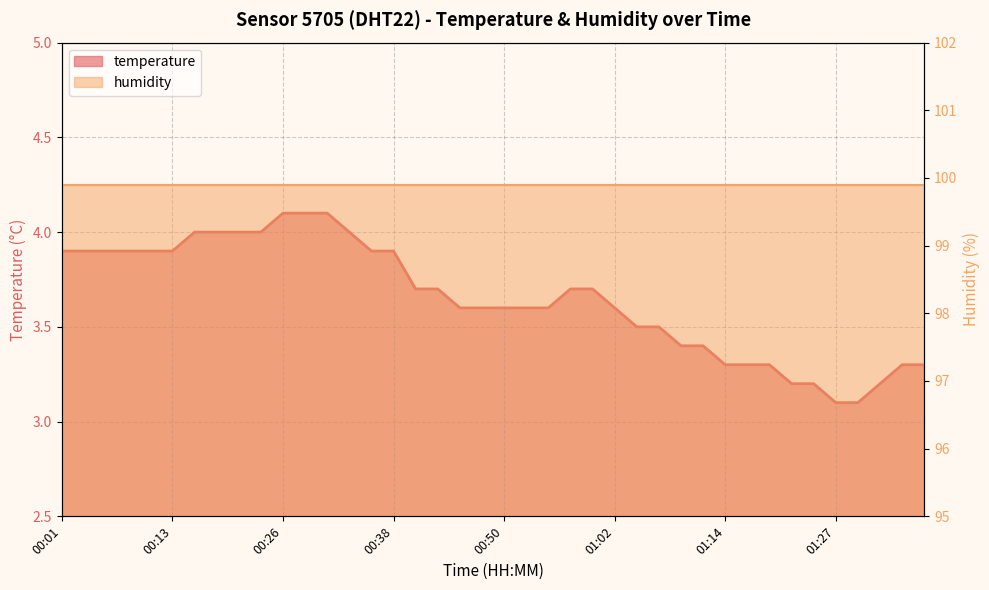

What is the maximum value shown in the chart?

4.1